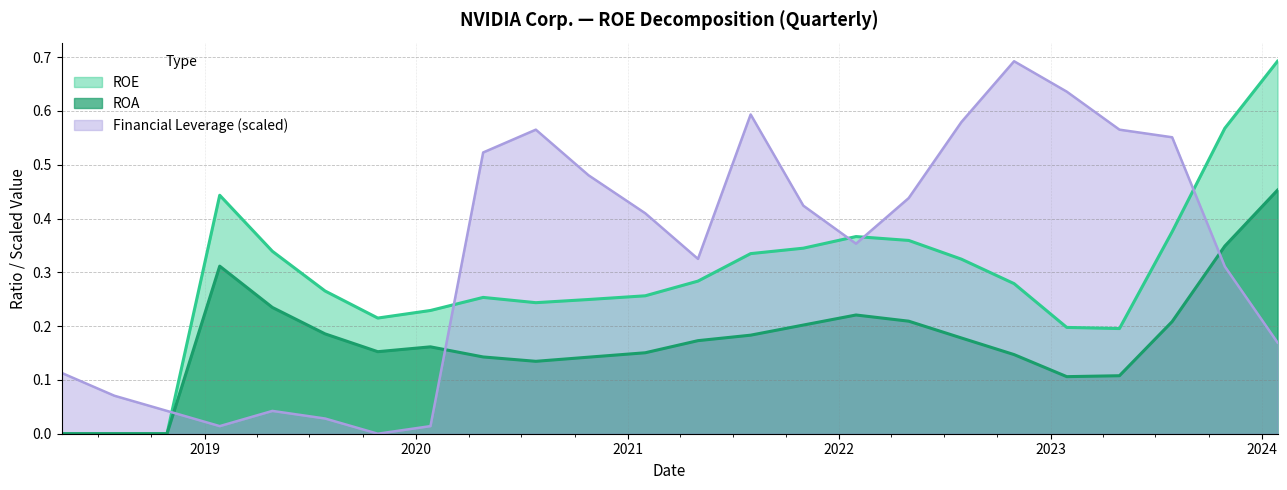

Reading left to right, extract all data points from this chart.

ROE: 0.0	0.0	0.0	0.4	0.3	0.3	0.2	0.2	0.3	0.2	0.2	0.3	0.3	0.3	0.3	0.4	0.4	0.3	0.3	0.2	0.2	0.4	0.6	0.7
ROA: 0.0	0.0	0.0	0.3	0.2	0.2	0.2	0.2	0.1	0.1	0.1	0.2	0.2	0.2	0.2	0.2	0.2	0.2	0.1	0.1	0.1	0.2	0.3	0.5
Financial Leverage: 0.1	0.1	0.0	0.0	0.0	0.0	0.0	0.0	0.5	0.6	0.5	0.4	0.3	0.6	0.4	0.4	0.4	0.6	0.7	0.6	0.6	0.6	0.3	0.2